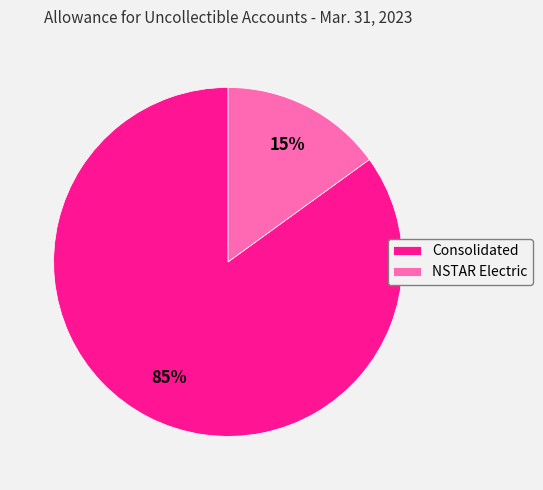

Is it true that NSTAR Electric is 15% of the pie?

True